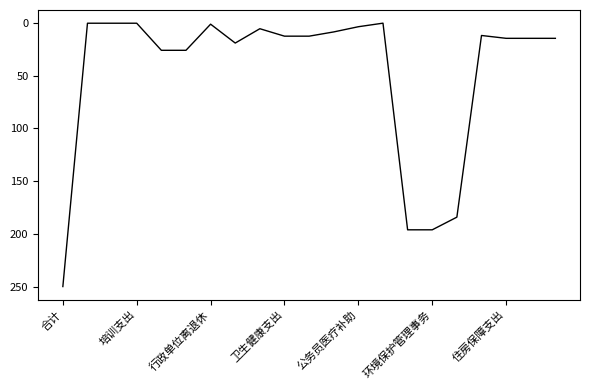

What is the difference between the maximum and minimum values?

249.7